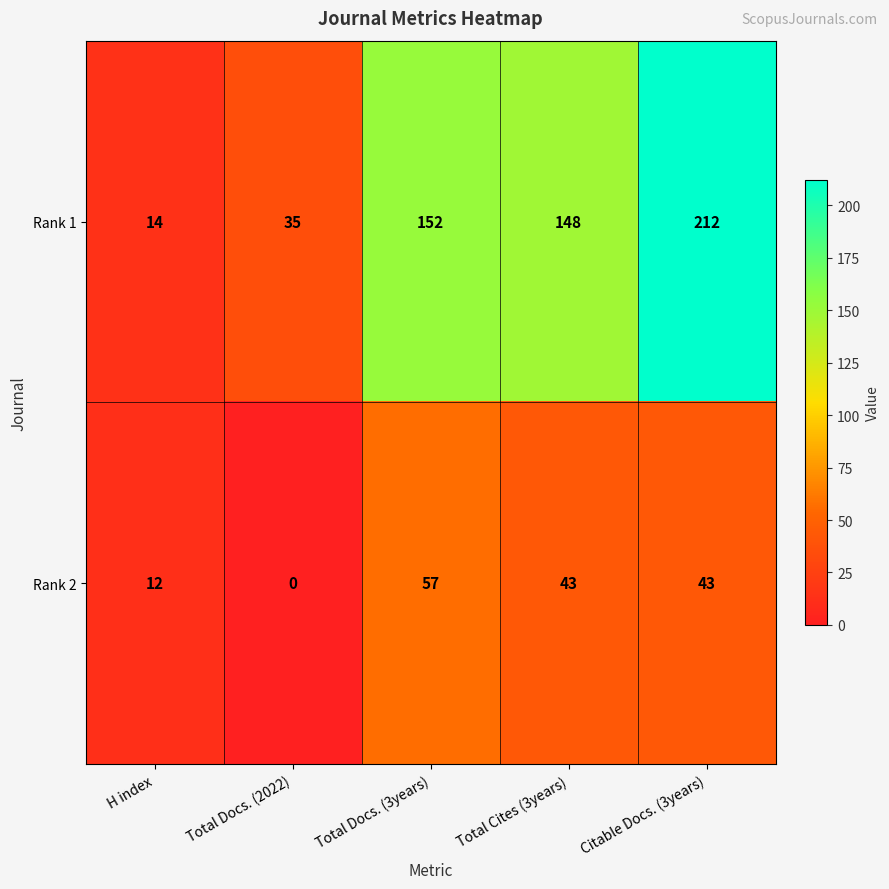

Count the number of categories in the chart.

5